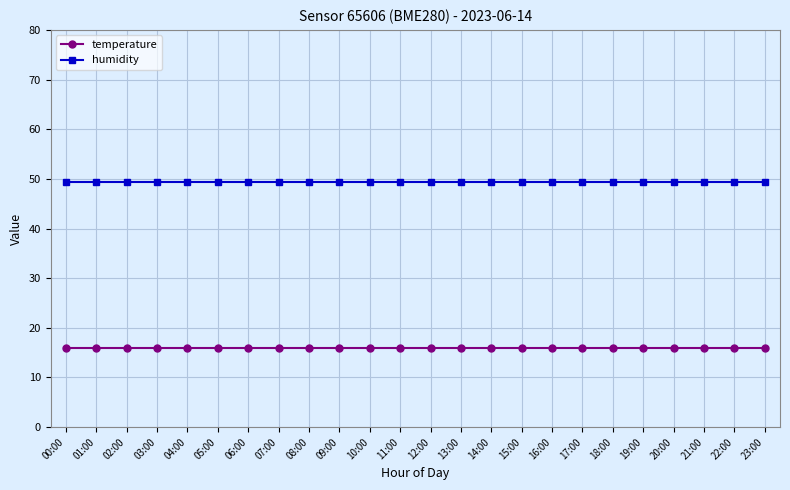

Reading left to right, transcribe all the data shown in this chart.

temperature: 00:00=15.9	01:00=15.9	02:00=15.9	03:00=15.9	04:00=15.9	05:00=15.9	06:00=15.9	07:00=15.9	08:00=15.9	09:00=15.9	10:00=15.9	11:00=15.9	12:00=15.9	13:00=15.9	14:00=15.9	15:00=15.9	16:00=15.9	17:00=15.9	18:00=15.9	19:00=15.9	20:00=15.9	21:00=15.9	22:00=15.9	23:00=15.9
humidity: 00:00=49.3	01:00=49.3	02:00=49.3	03:00=49.3	04:00=49.3	05:00=49.3	06:00=49.3	07:00=49.3	08:00=49.3	09:00=49.3	10:00=49.3	11:00=49.3	12:00=49.3	13:00=49.3	14:00=49.3	15:00=49.3	16:00=49.3	17:00=49.3	18:00=49.3	19:00=49.3	20:00=49.3	21:00=49.3	22:00=49.3	23:00=49.3